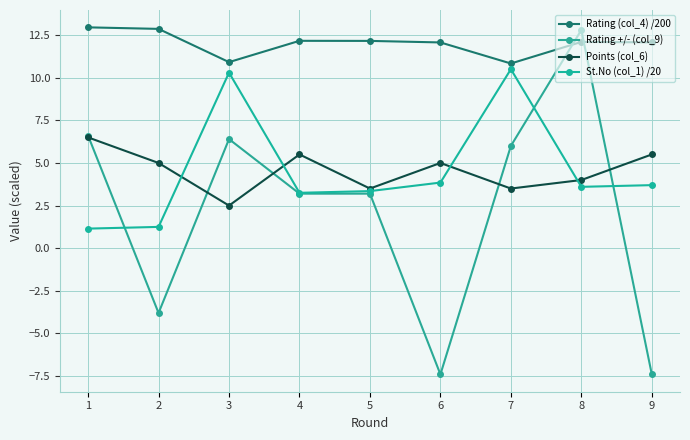

At which category is the sum across all series the highest?

8